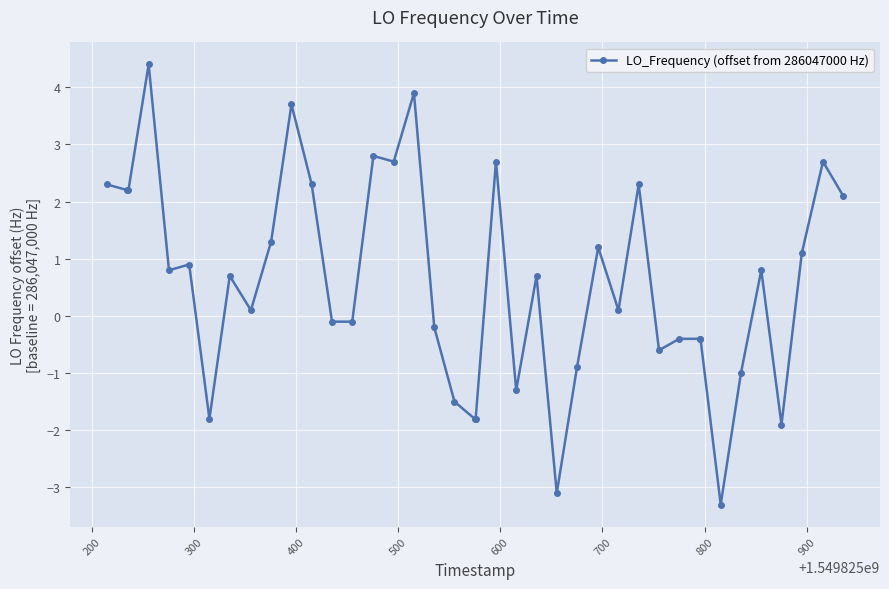

What is the difference between the second highest and second lowest values?

7.0